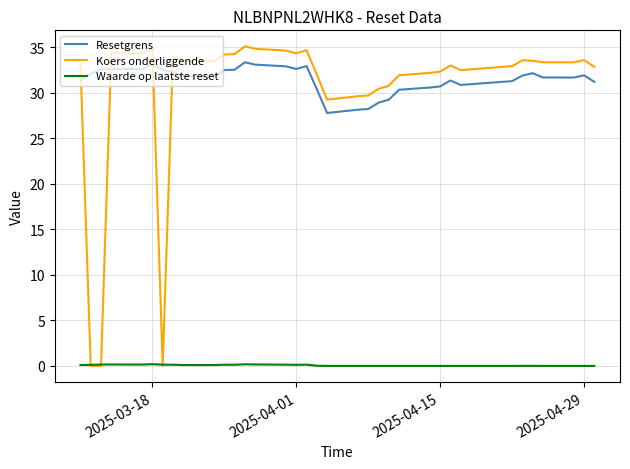

List the series in order of their peak value, lowest first.

Waarde op laatste reset, Resetgrens, Koers onderliggende